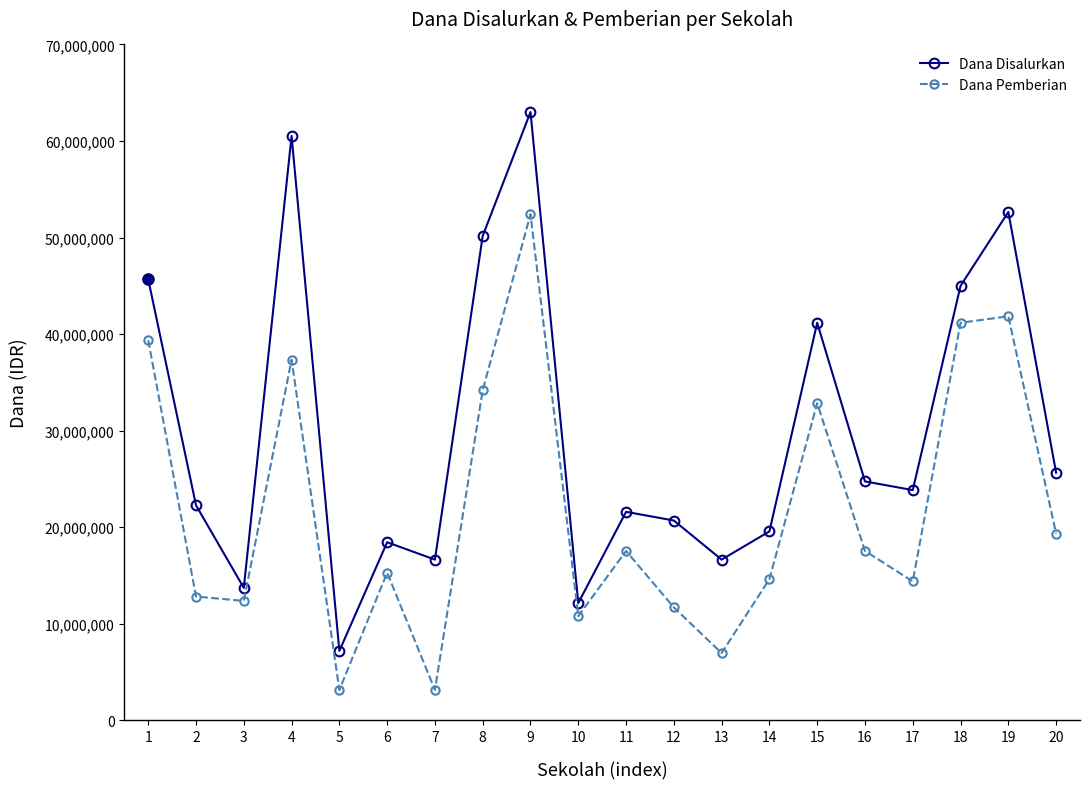

What is the total value across all series at 16?

42300000